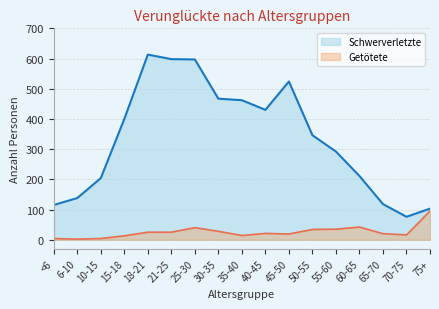

What is the sum of the Getötete values at 30-35 and 40-45?

49